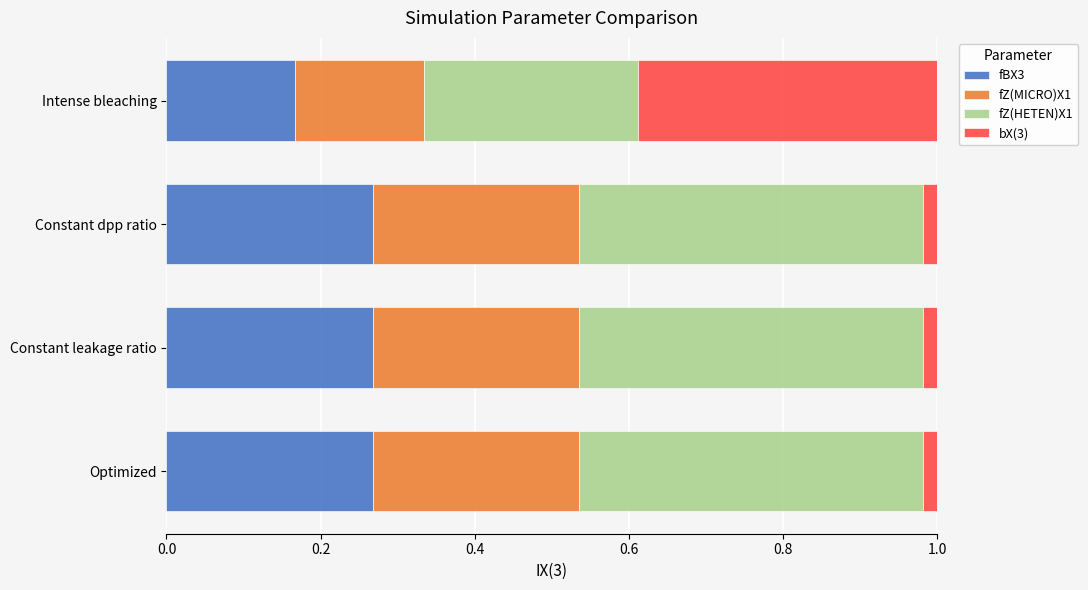

Is it true that fBX3 equals 0.3 at Intense bleaching?

False